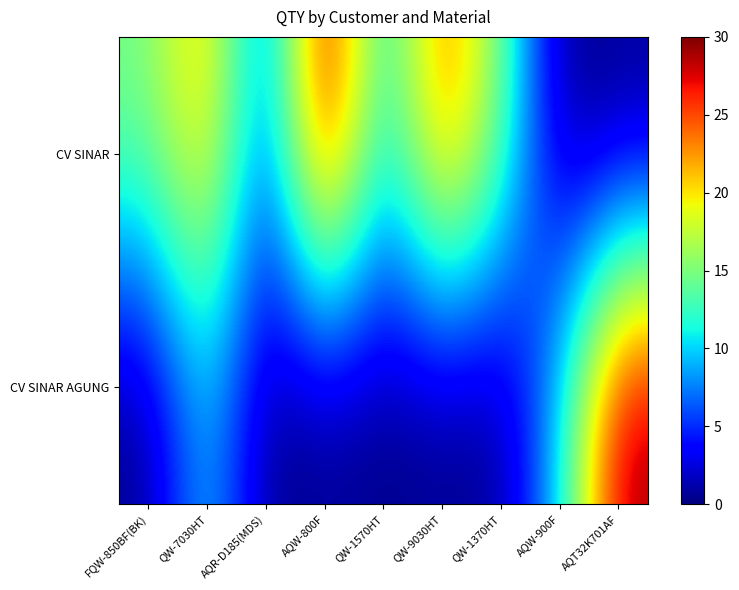

Reading left to right, what are all the values shown in this chart?

CV SINAR: FQW-850BF(BK)=15	QW-7030HT=22	AQR-D185(MDS)=5	AQW-800F=30	QW-1570HT=10	QW-9030HT=25	QW-1370HT=15	AQW-900F=0	AQT32K701AF=0
CV SINAR AGUNG: FQW-850BF(BK)=0	QW-7030HT=10	AQR-D185(MDS)=0	AQW-800F=0	QW-1570HT=0	QW-9030HT=0	QW-1370HT=0	AQW-900F=10	AQT32K701AF=30